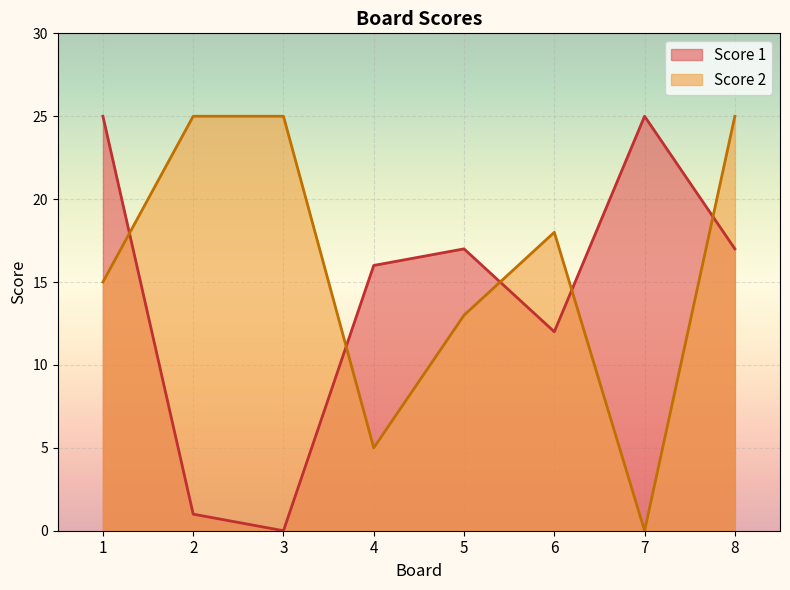

Between which two adjacent categories do Score 2 and Score 1 first intersect?

1 and 2